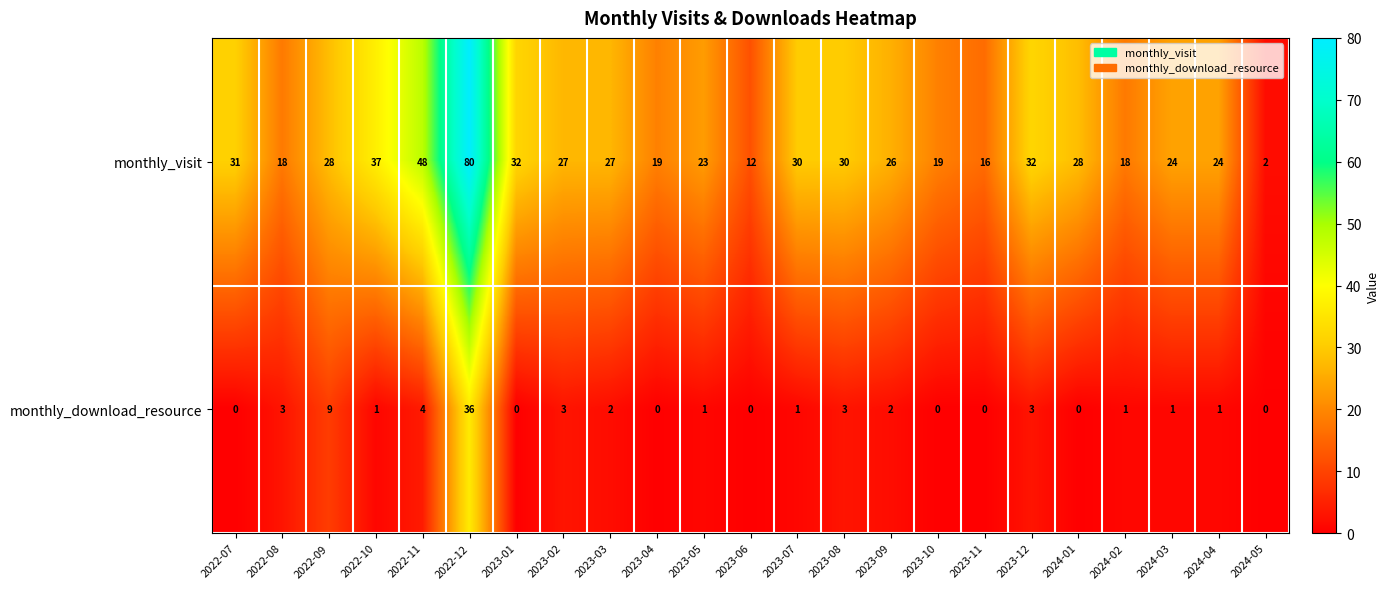

At how many categories does at least one series exceed 9?

22